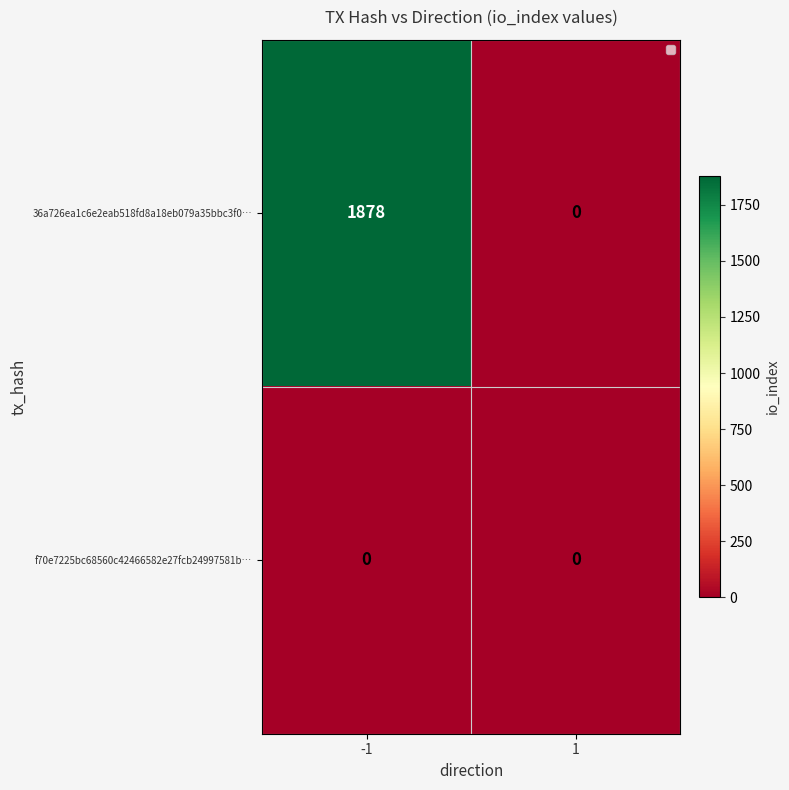

What is the difference between the 36a726ea1c6e2eab518fd8a18eb079a35bbc3f0… values at -1 and 1?

1878